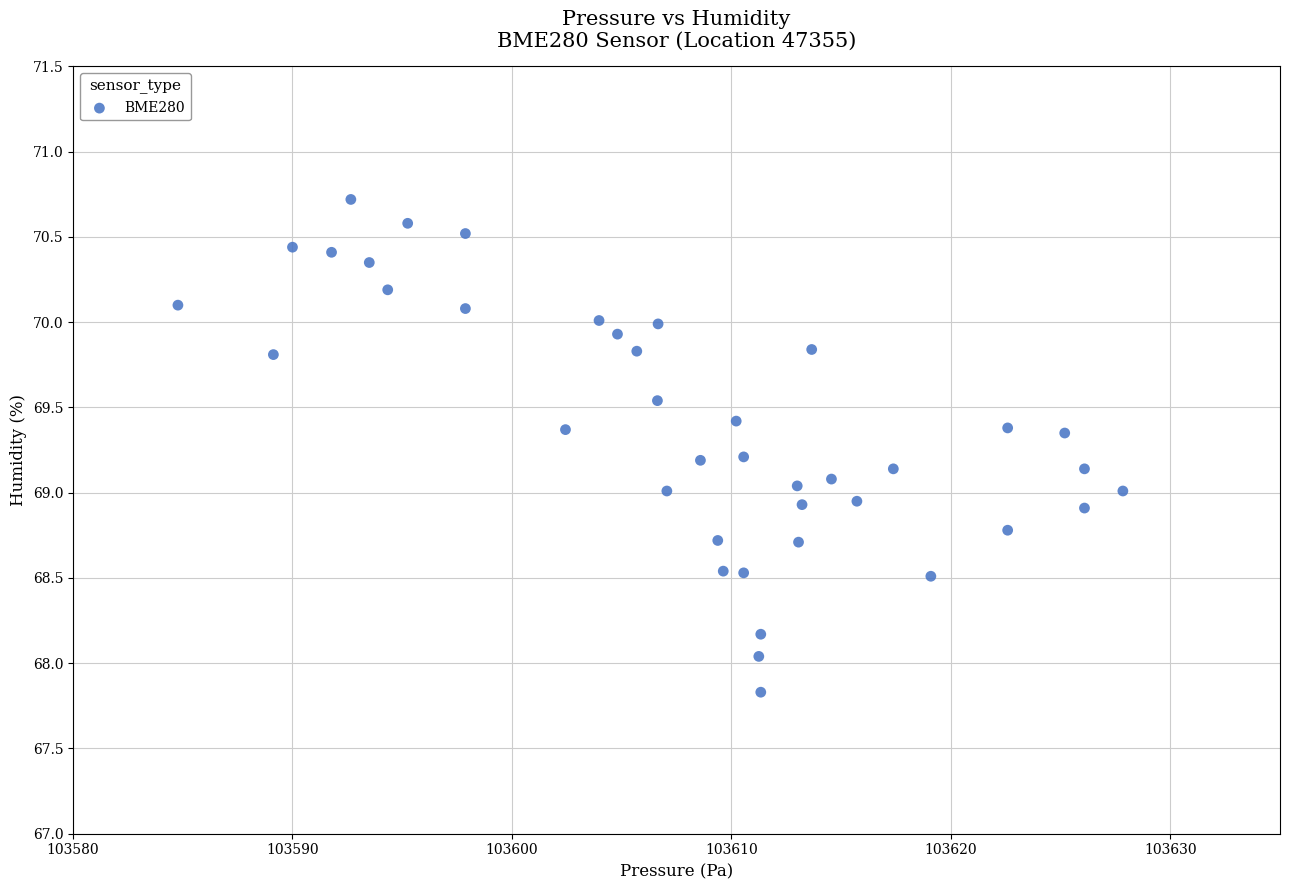

What is the range of X values (max minus min)?

43.1